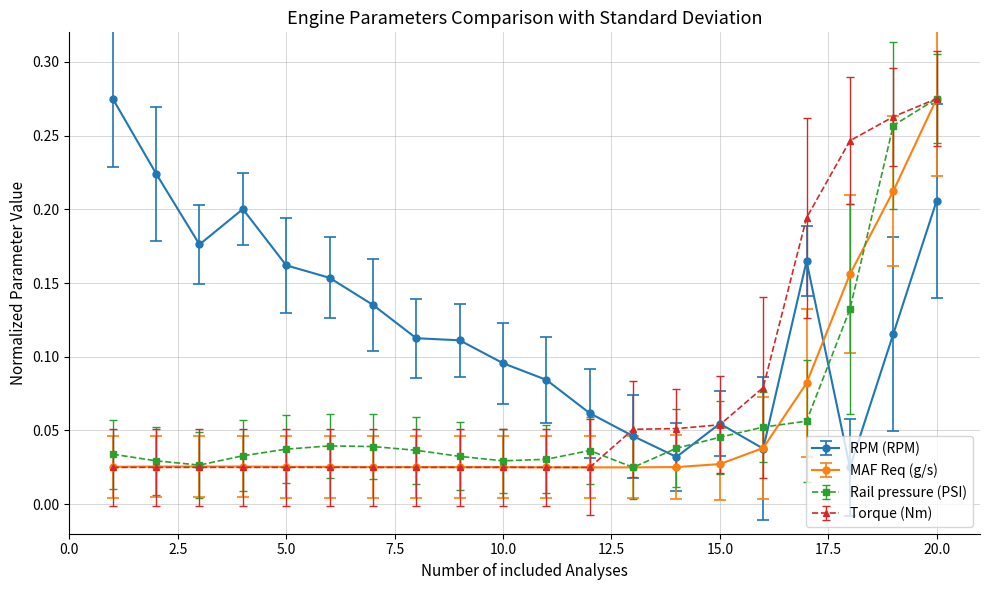

True or false: Rail pressure (PSI) and RPM (RPM) cross at least once.

True